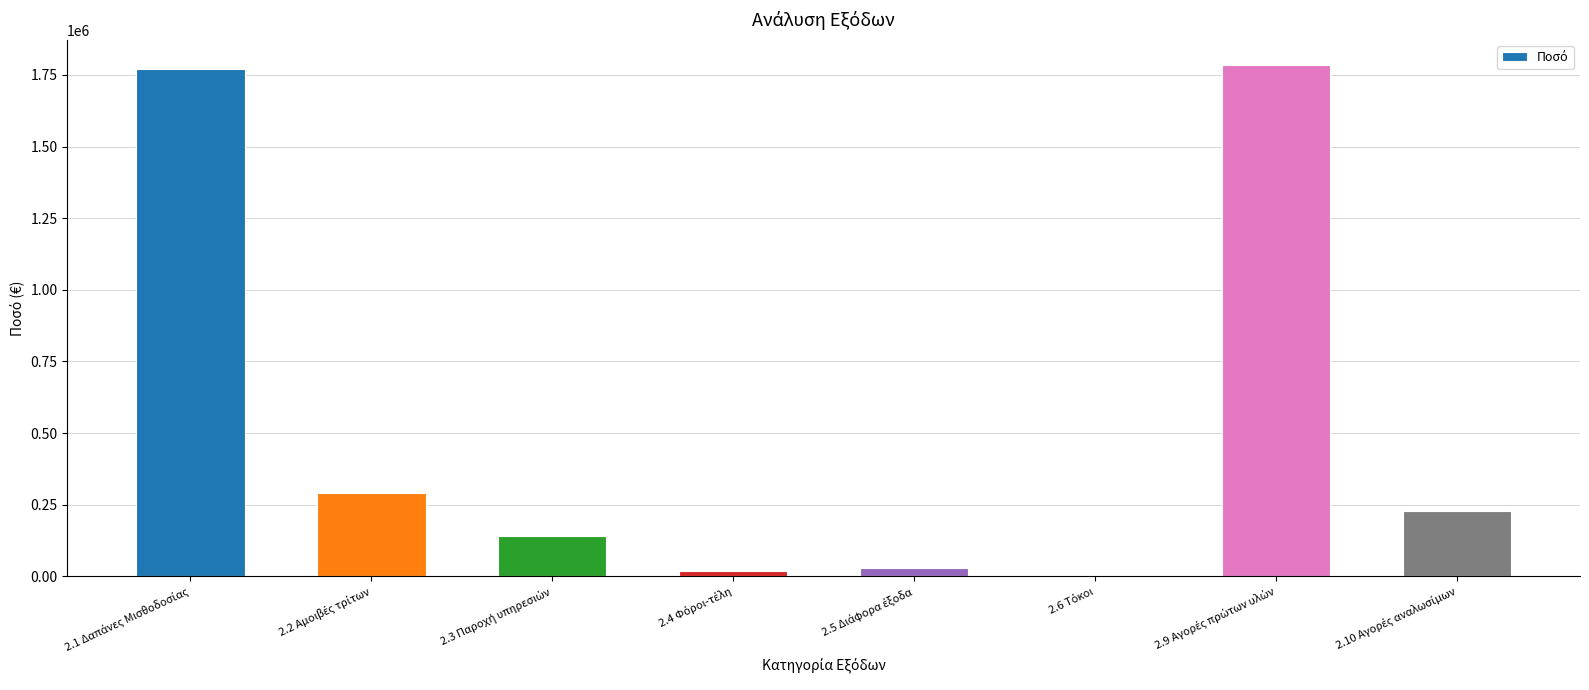

What is the greatest value displayed?

1783295.2